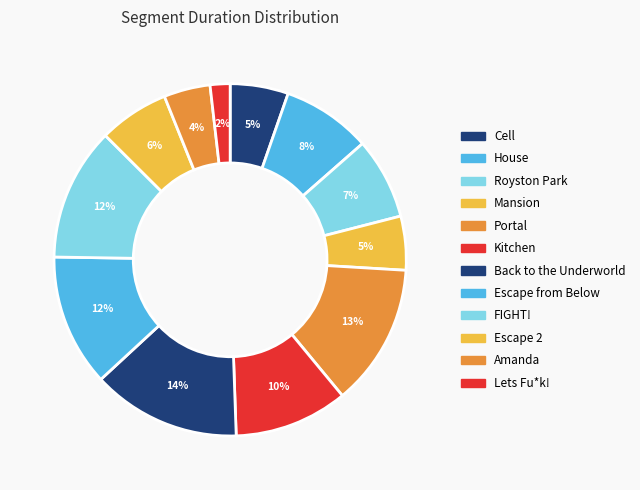

How many segments does this pie chart have?

12